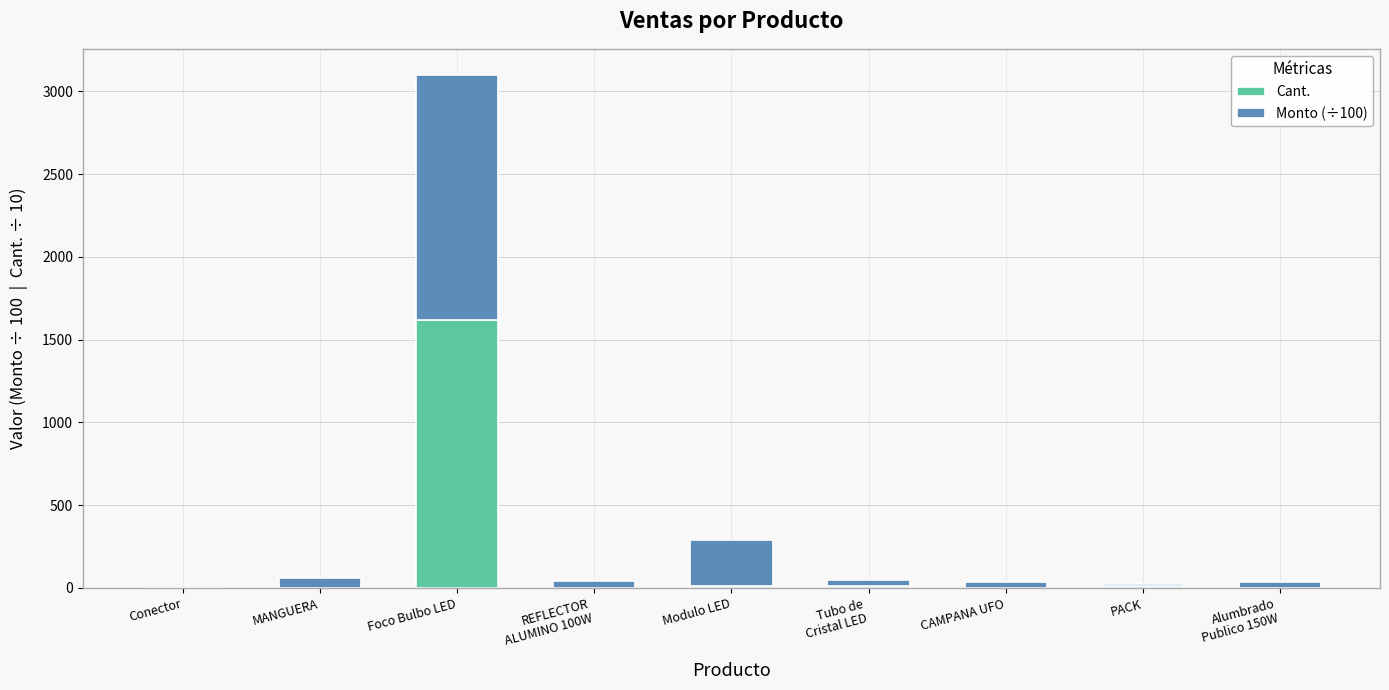

At which category is the sum across all series the highest?

Foco Bulbo LED